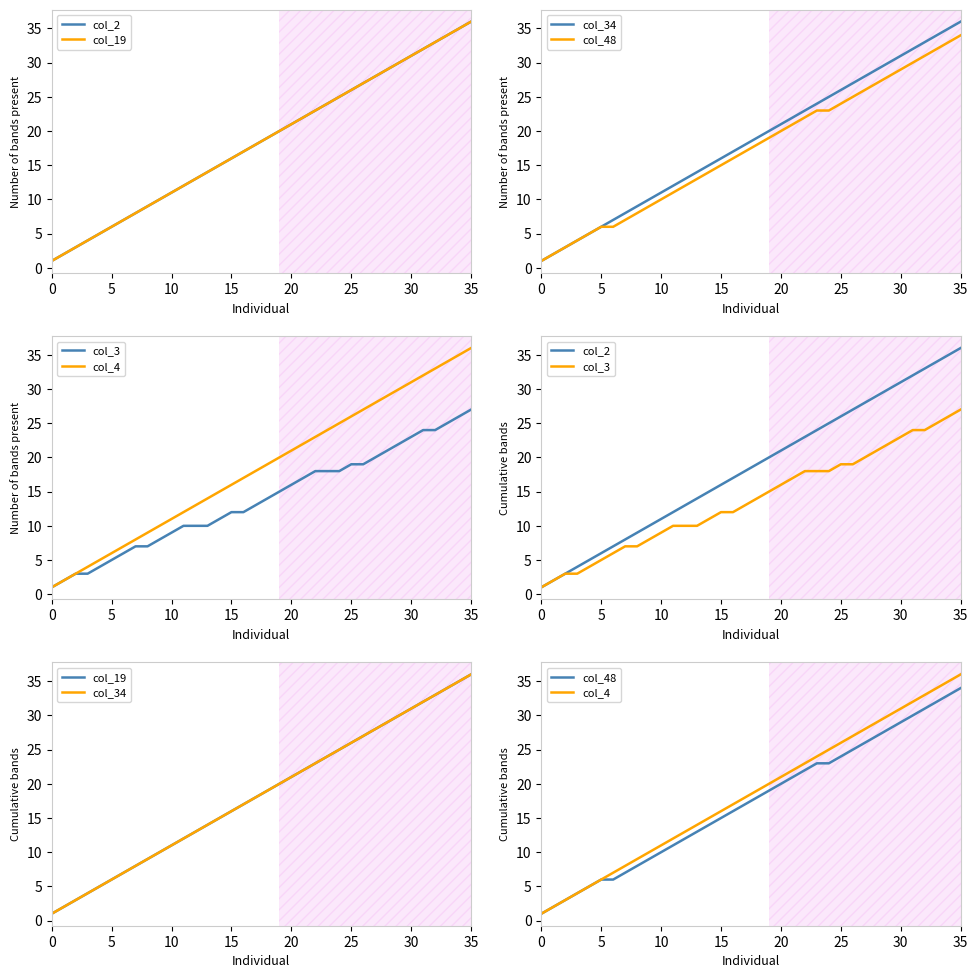

Which series has the largest range (max minus min)?

col_2